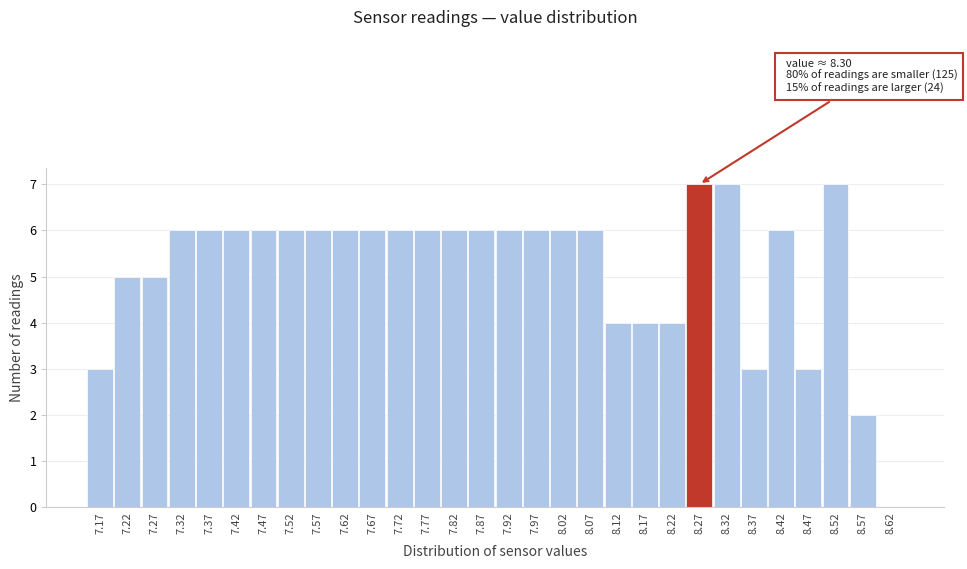

Reading left to right, what are all the values shown in this chart?

7.17=3	7.22=5	7.27=5	7.32=6	7.37=6	7.42=6	7.47=6	7.52=6	7.57=6	7.62=6	7.67=6	7.72=6	7.77=6	7.82=6	7.87=6	7.92=6	7.97=6	8.02=6	8.07=6	8.12=4	8.17=4	8.22=4	8.27=7	8.32=7	8.37=3	8.42=6	8.47=3	8.52=7	8.57=2	8.62=0